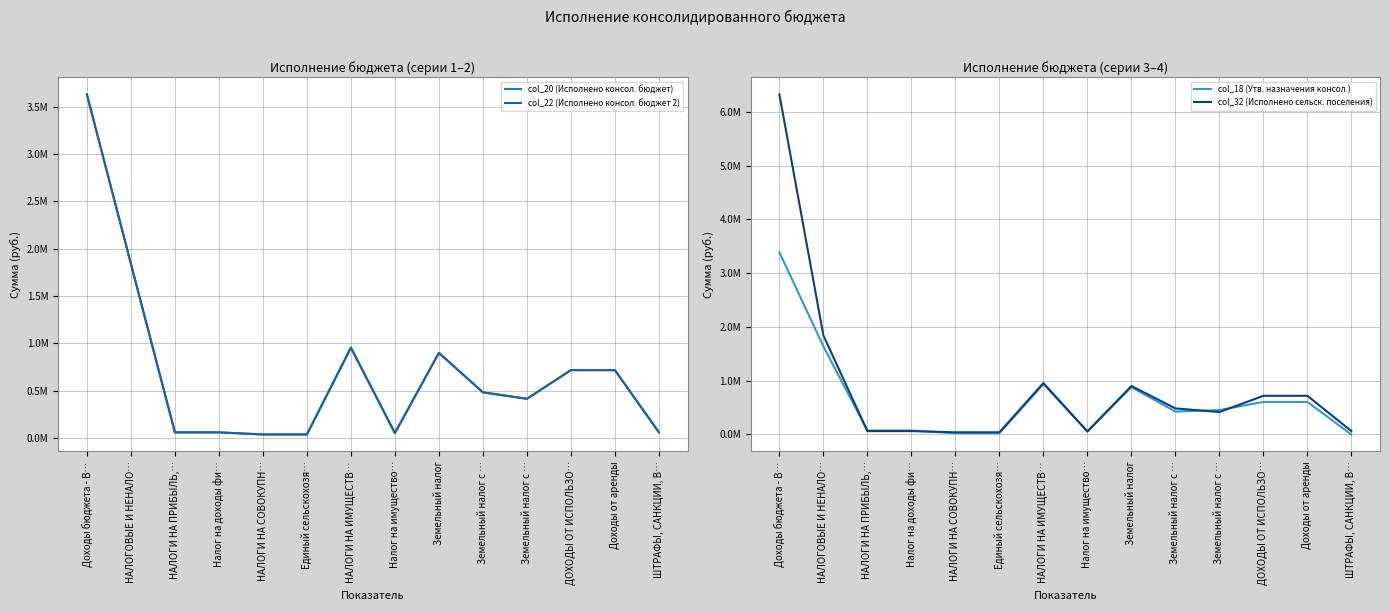

What is the label of the 2nd point from the right?

Доходы от аренды